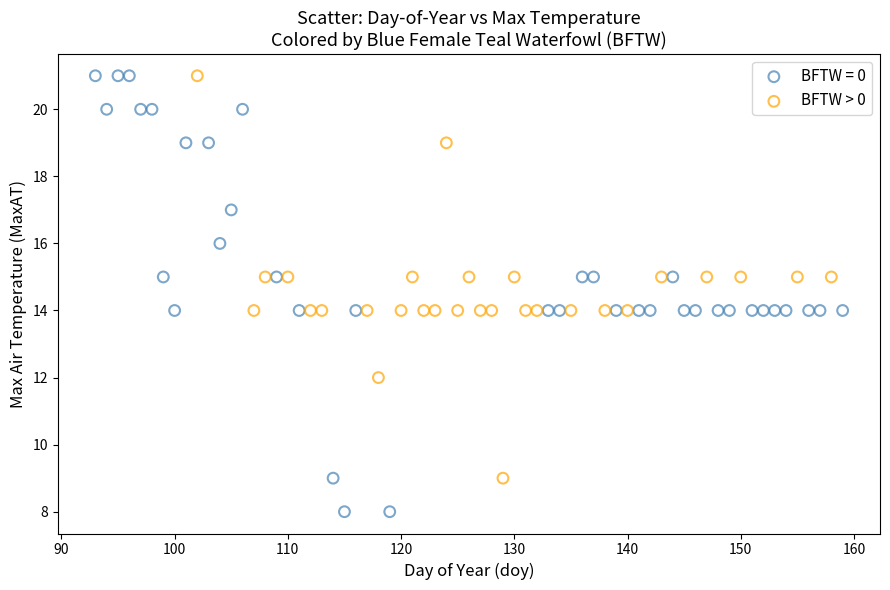

Which series has the widest spread of Y values?

BFTW = 0